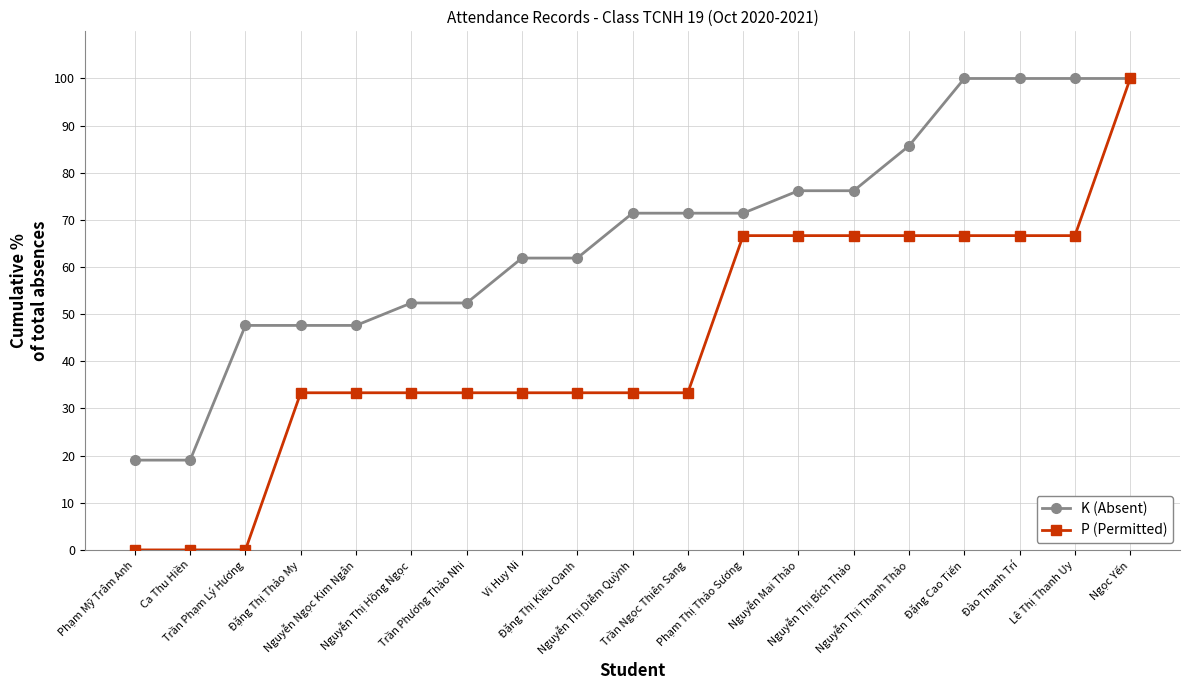

What is the maximum value for P (Permitted)?

100.0